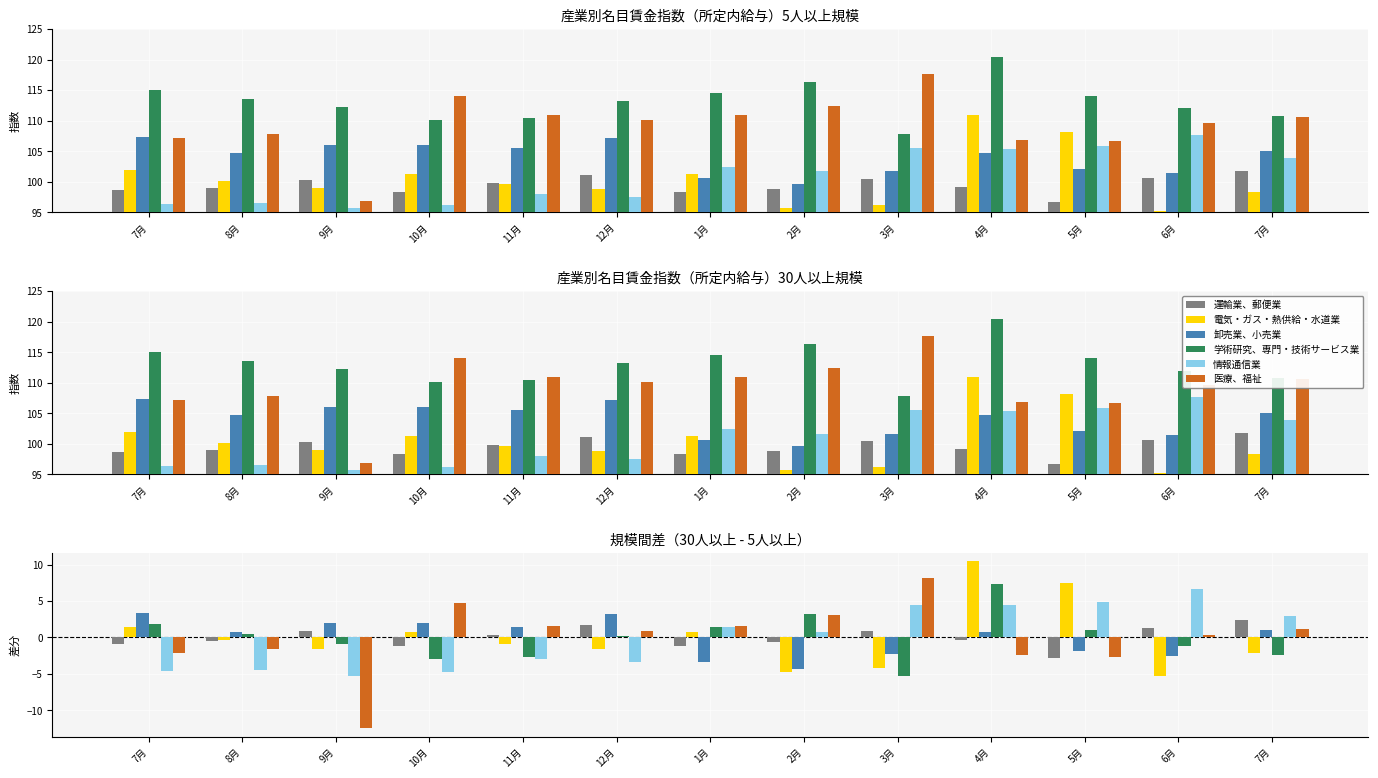

Where is 運輸業、郵便業 nearest to the value 0?

11月